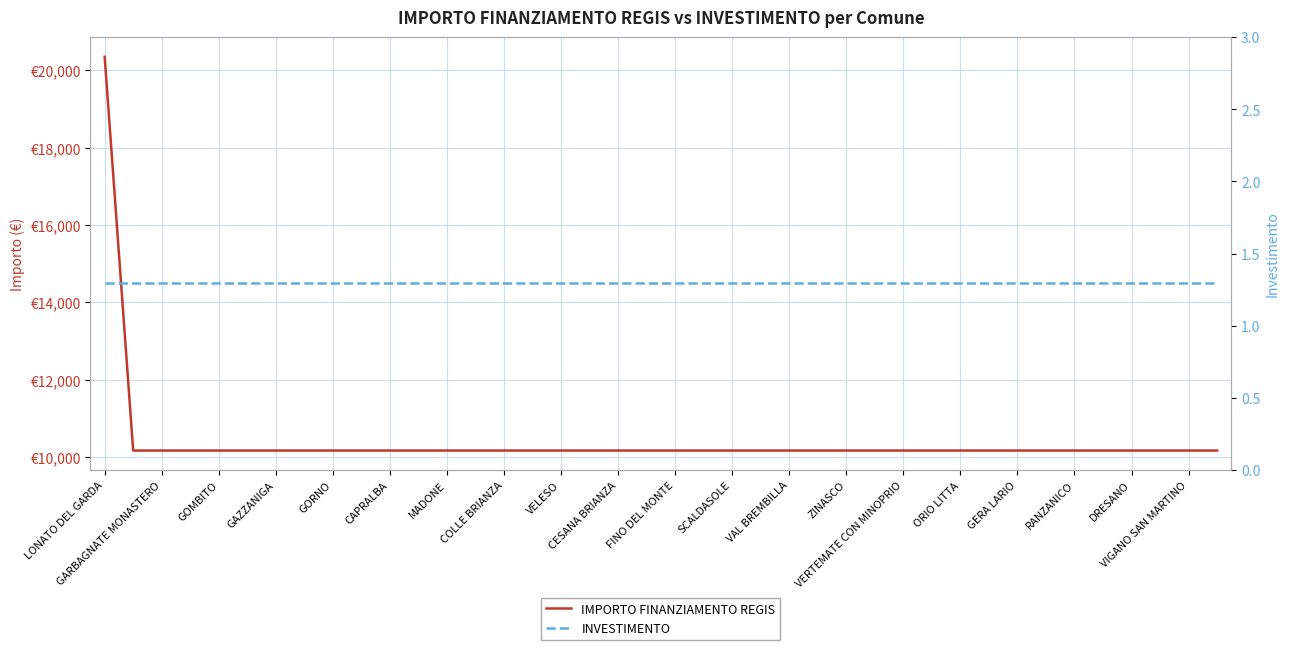

What is the sum of the INVESTIMENTO values at GOMBITO and LONATO DEL GARDA?

2.6